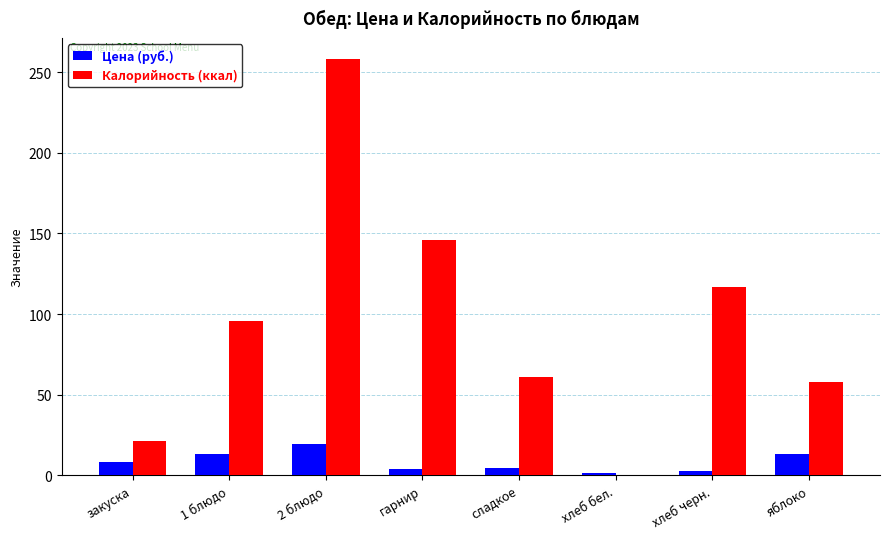

What value does the Цена (руб.) series have at закуска?

8.0